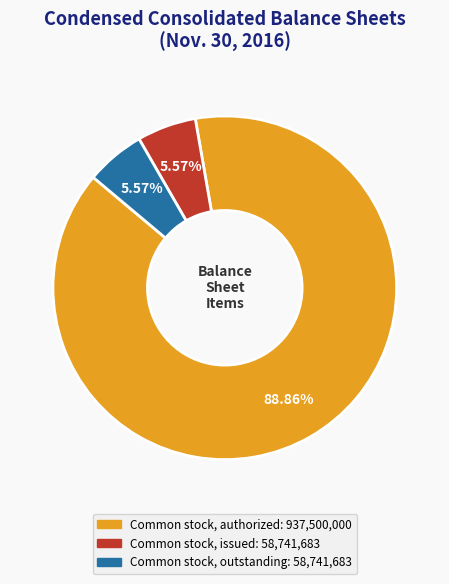

Is there a majority slice in this chart?

Yes